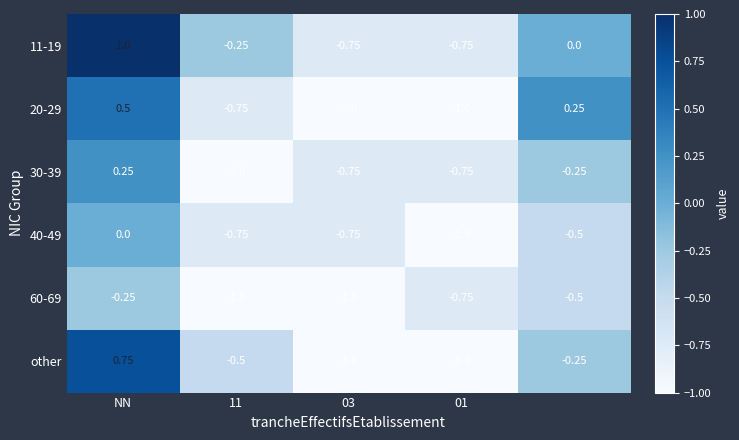

How many values in 30-39 are above zero?

1